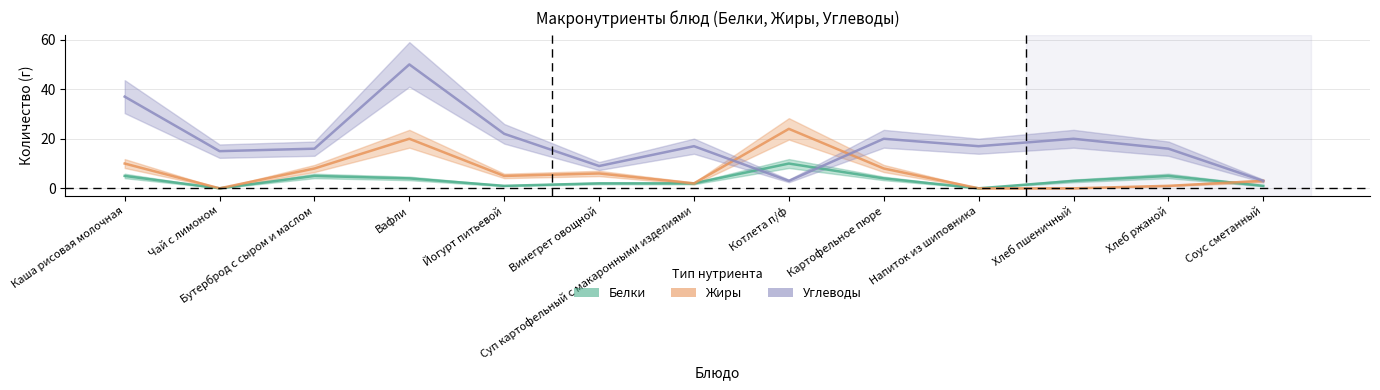

The value of Белки at Картофельное пюре is 7. True or false?

False